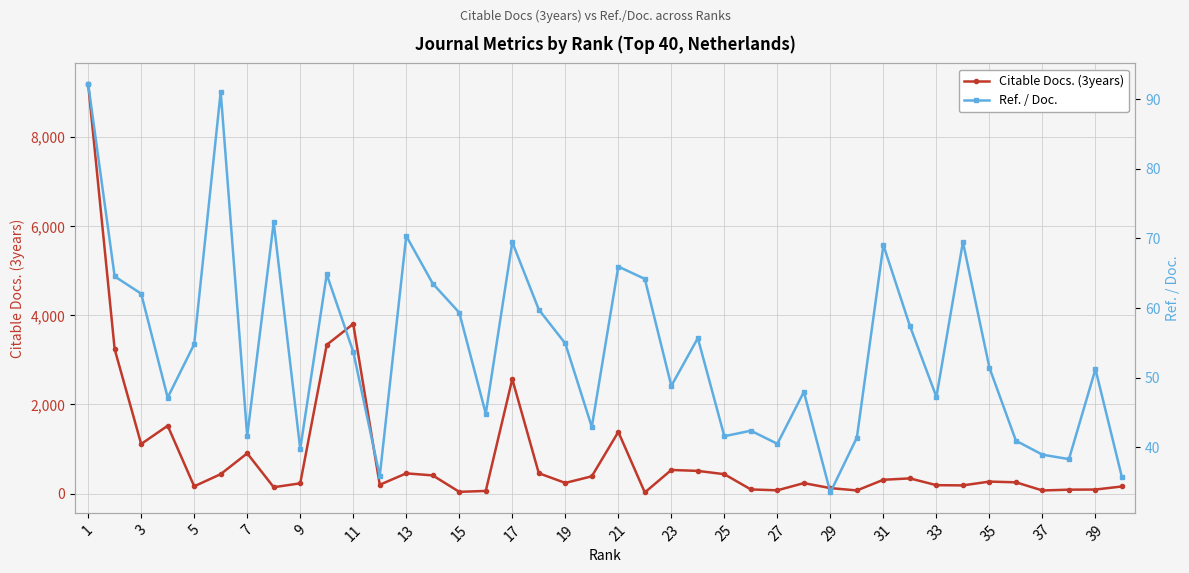

What are all the series names shown in the legend?

Citable Docs. (3years), Ref. / Doc.